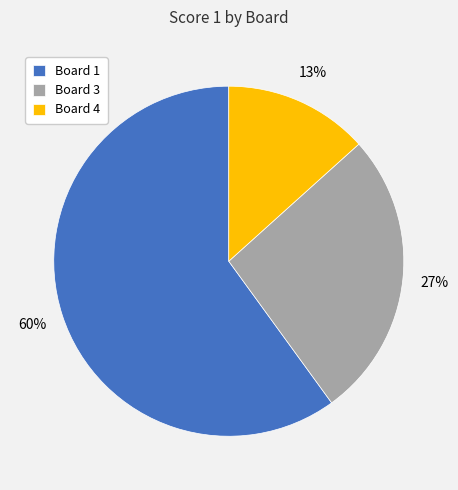

Which slice is the smallest?

Board 4